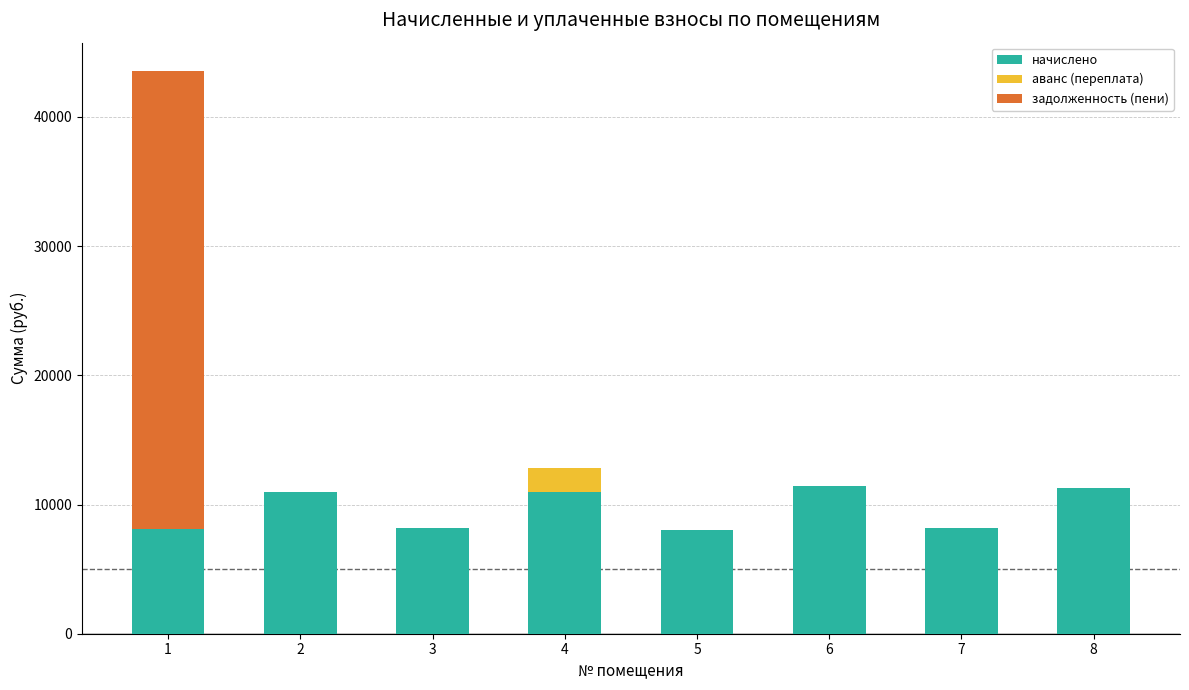

What is the highest value of the начислено series?

11427.8